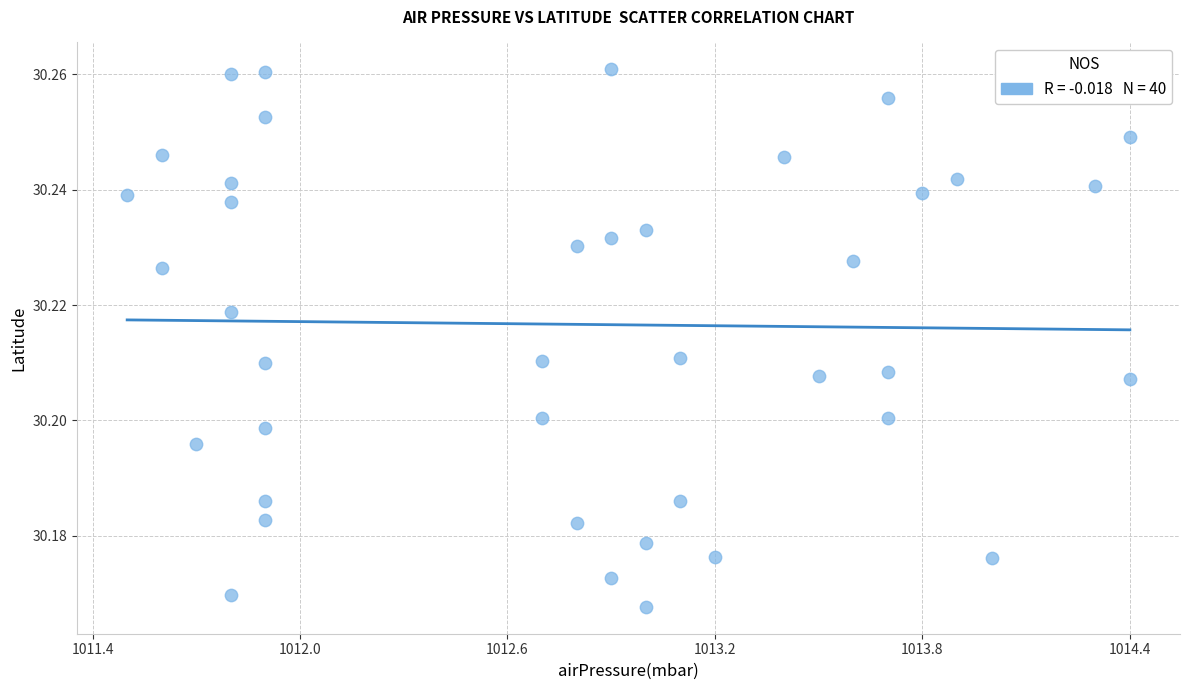

What is the range of X values (max minus min)?

2.9